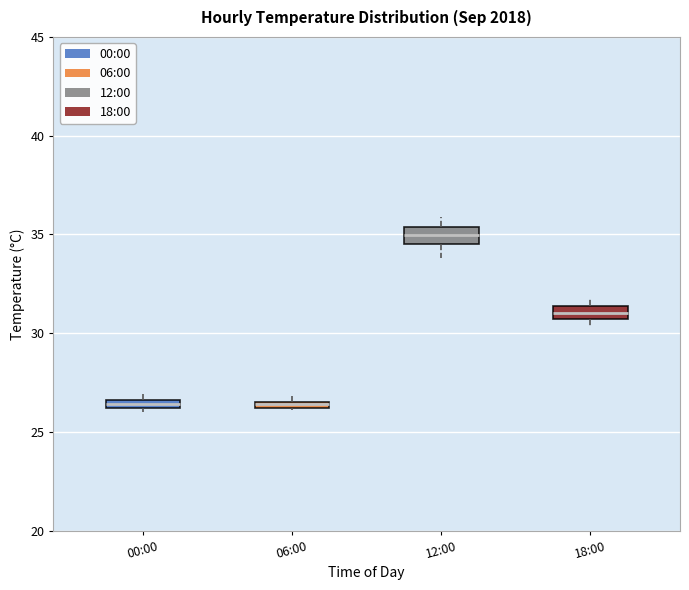

Which box's median line is the highest?

12:00